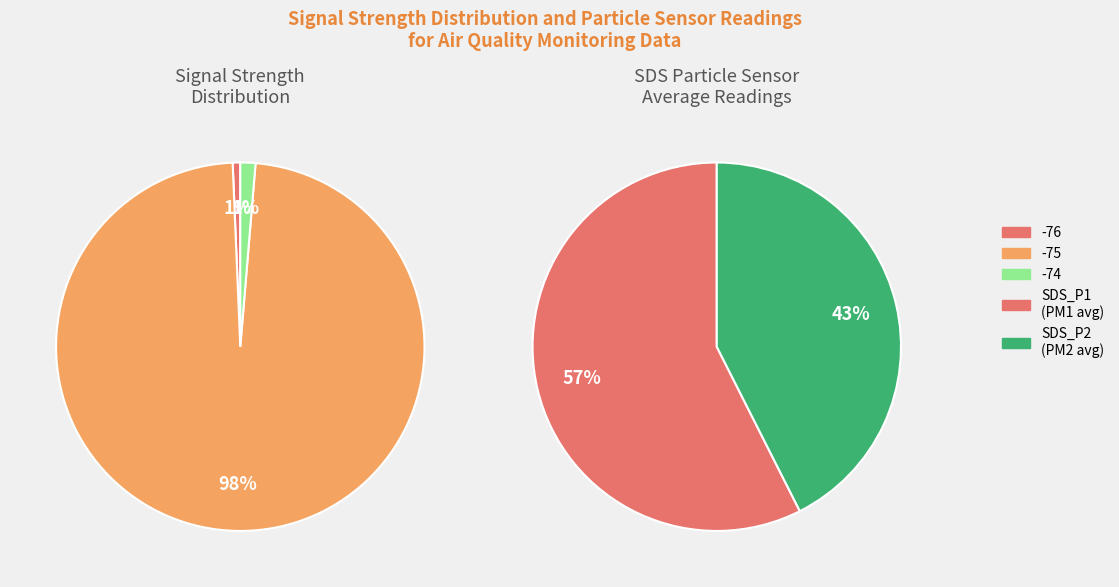

How many slices are in this pie chart?

2